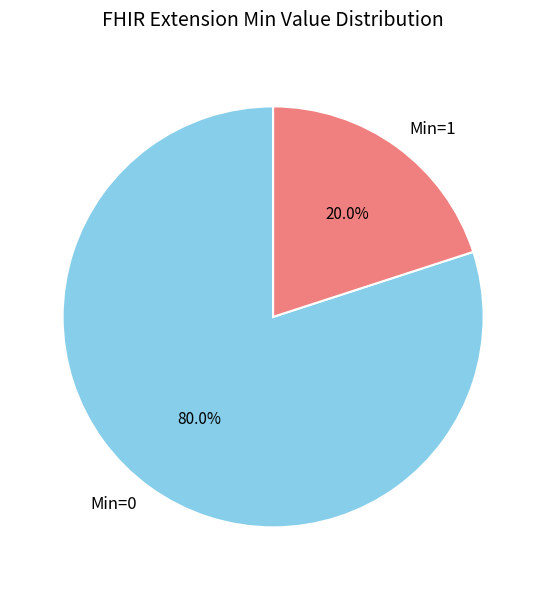

Which slice is the largest?

Min=0